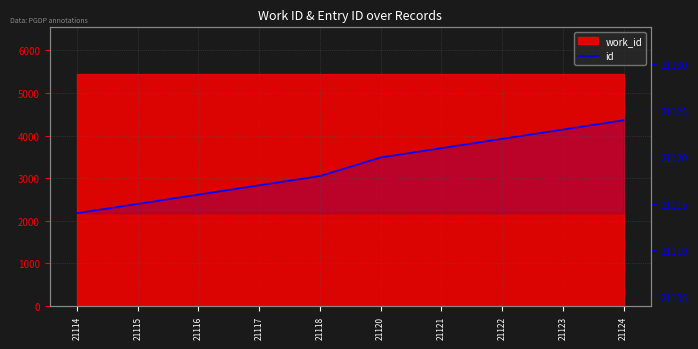

Which has a higher value, 21114 or 21123?

21123